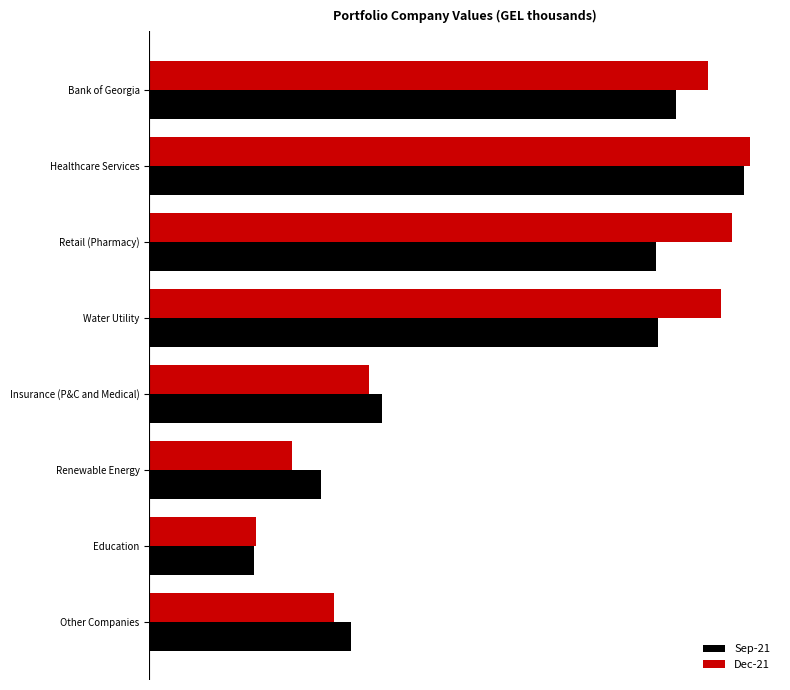

Which series has the largest total across all categories?

Dec-21